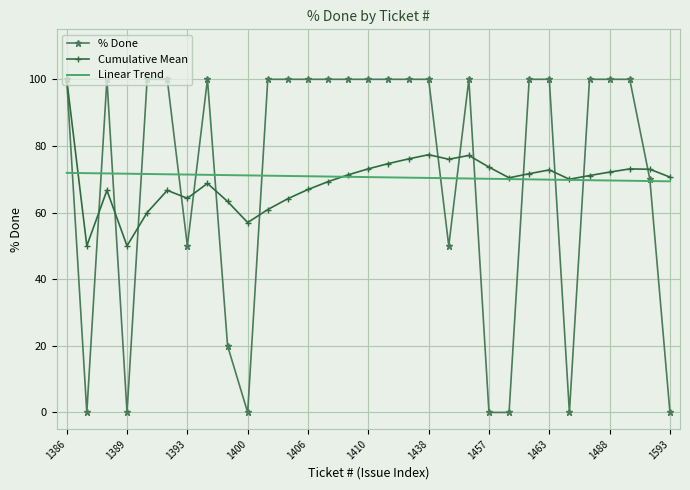

What is the maximum value for Linear Trend?

71.9